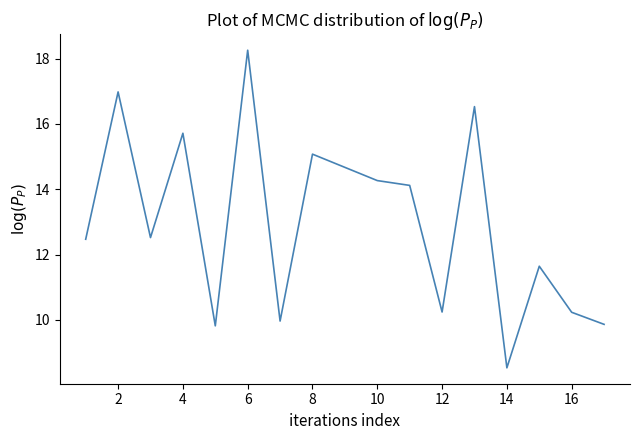

Reading right to left, list all the values displayed in this chart.

9.9	10.2	11.6	8.5	16.5	10.2	14.1	14.3	15.1	10.0	18.3	9.8	15.7	12.5	17.0	12.5